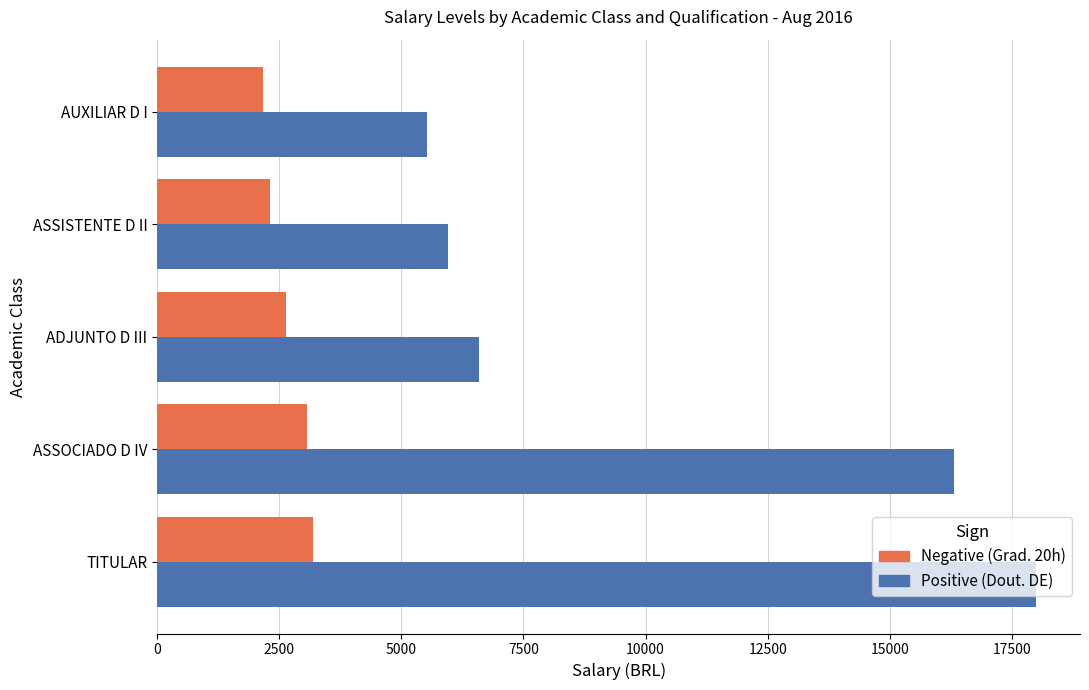

What is the difference between the highest and lowest values at ADJUNTO D III?

3959.6